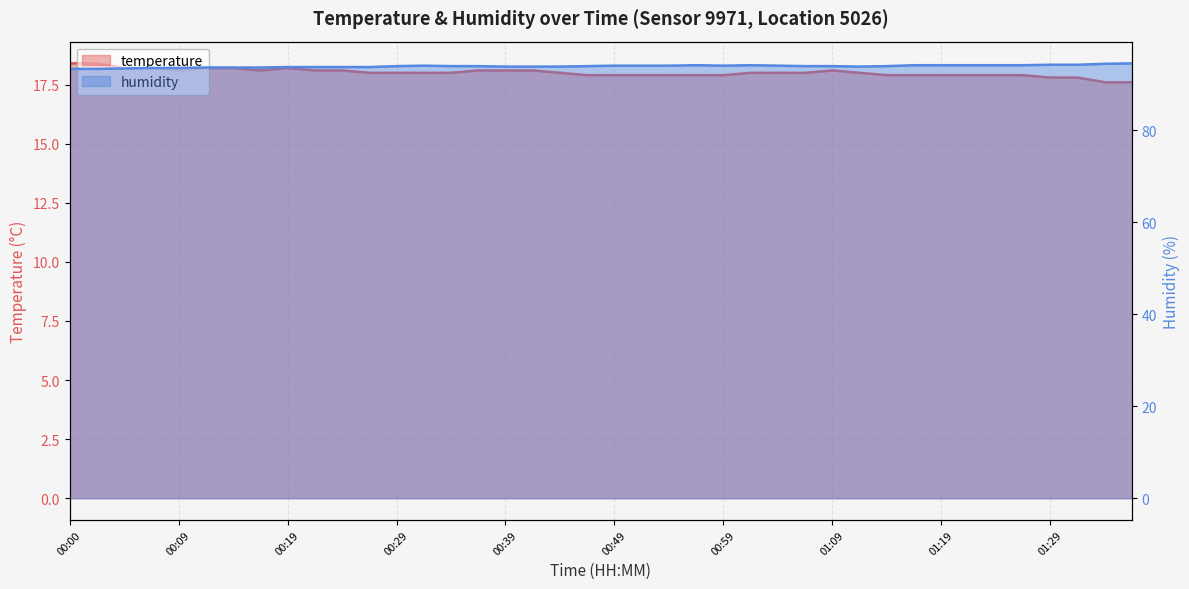

Rank the series by their maximum value, from highest to lowest.

humidity, temperature